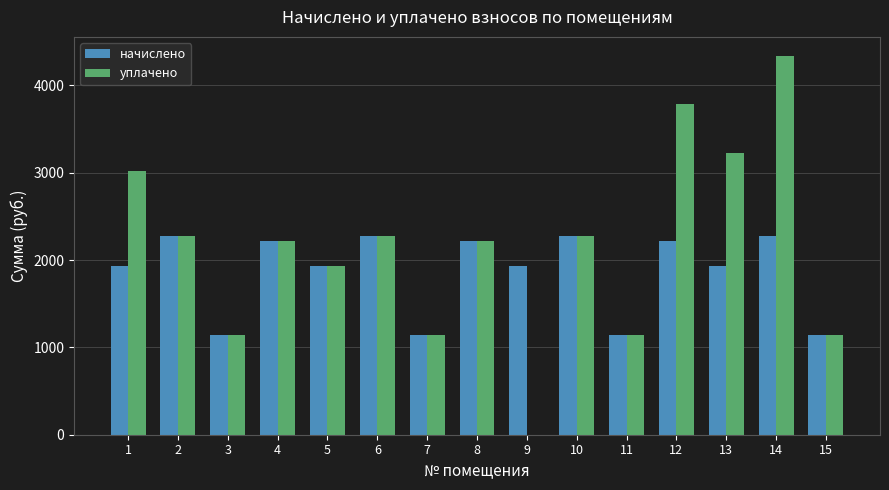

Between 7 and 14, which series saw the biggest shift?

уплачено